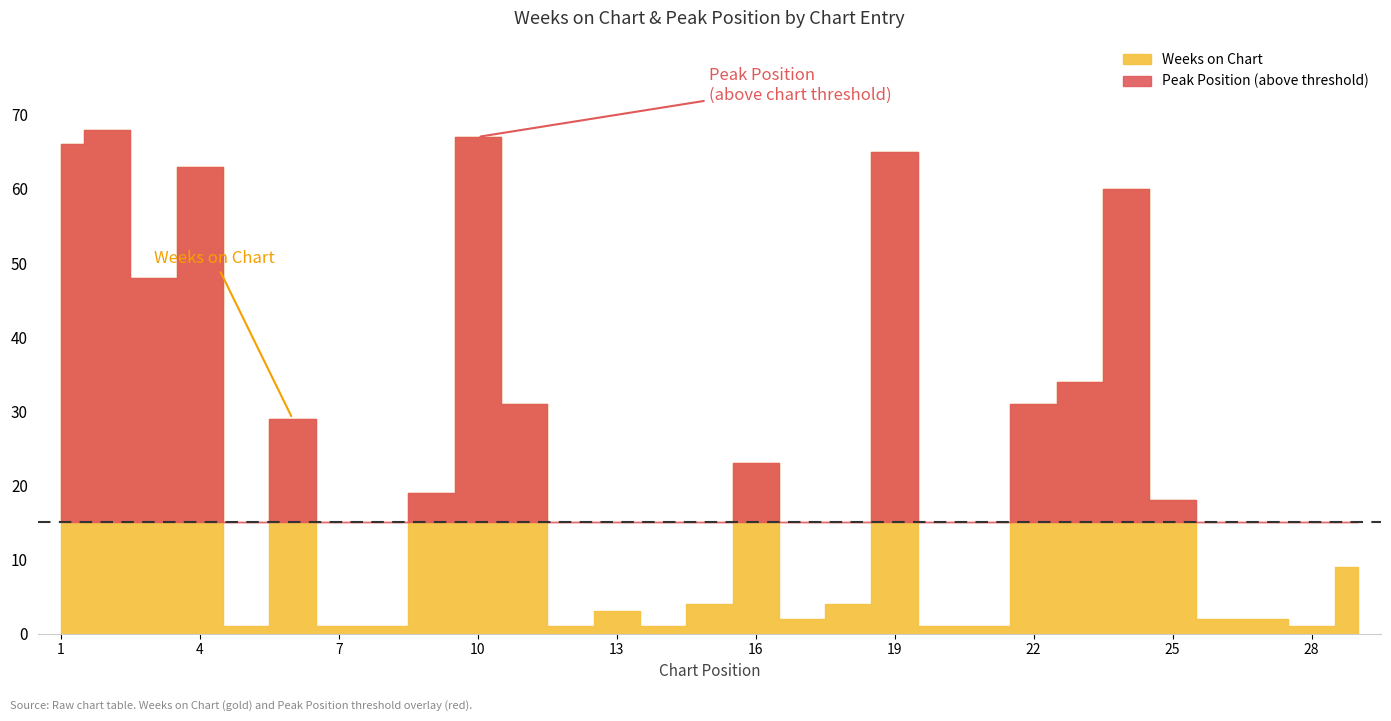

True or false: Weeks on Chart and Peak Position cross at least once.

True